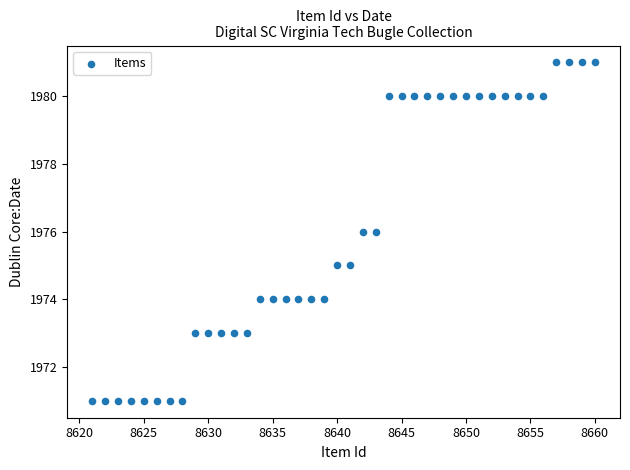

What is the range of Y values (max minus min)?

10